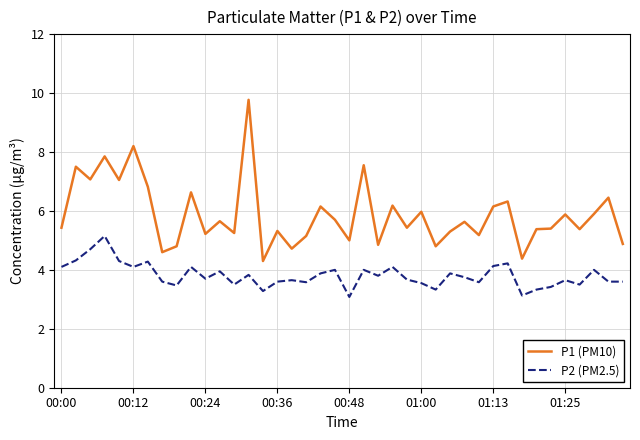

What is the average value of the P1 (PM10) series?

5.9